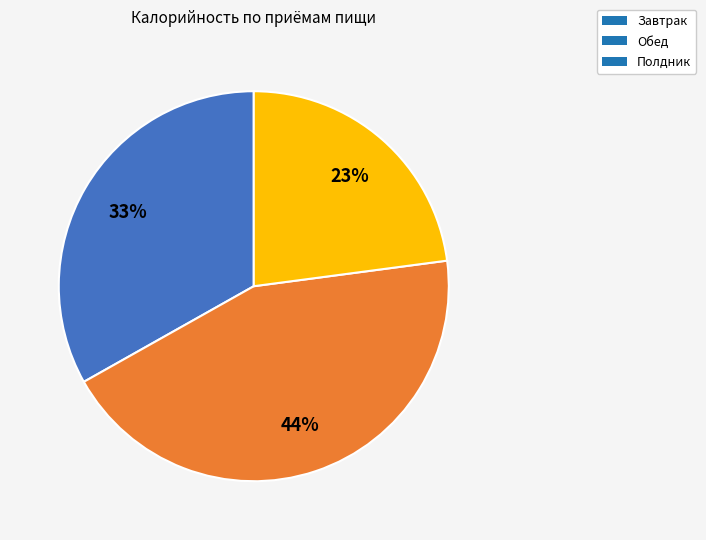

To the nearest percent, what is the difference between the largest and smallest slice percentages?

21%